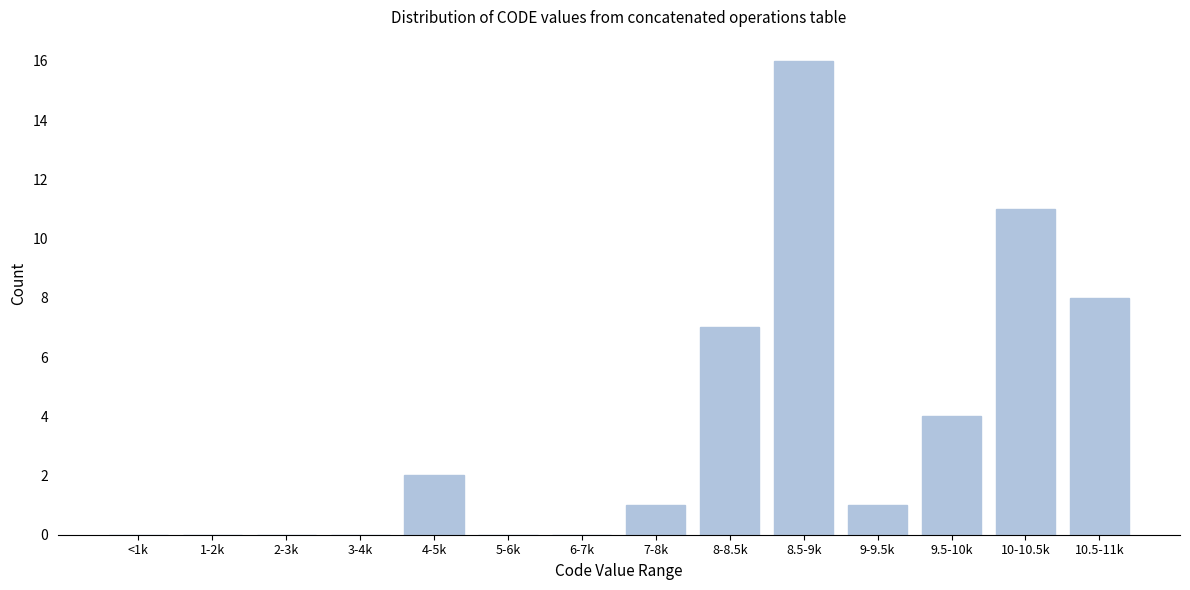

Reading left to right, transcribe all the data shown in this chart.

<1k=0	1-2k=0	2-3k=0	3-4k=0	4-5k=2	5-6k=0	6-7k=0	7-8k=1	8-8.5k=7	8.5-9k=16	9-9.5k=1	9.5-10k=4	10-10.5k=11	10.5-11k=8